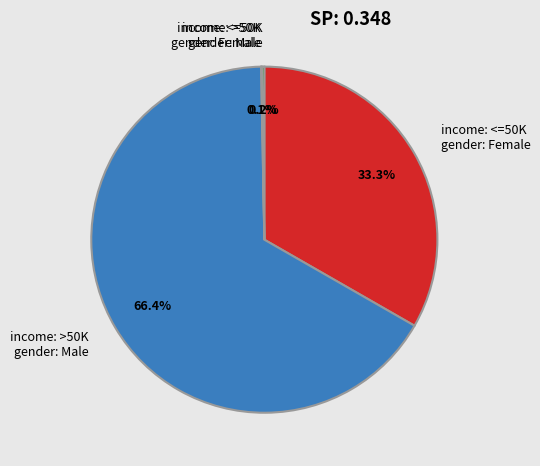

Which category has the biggest portion of the pie?

income: >50K gender: Male